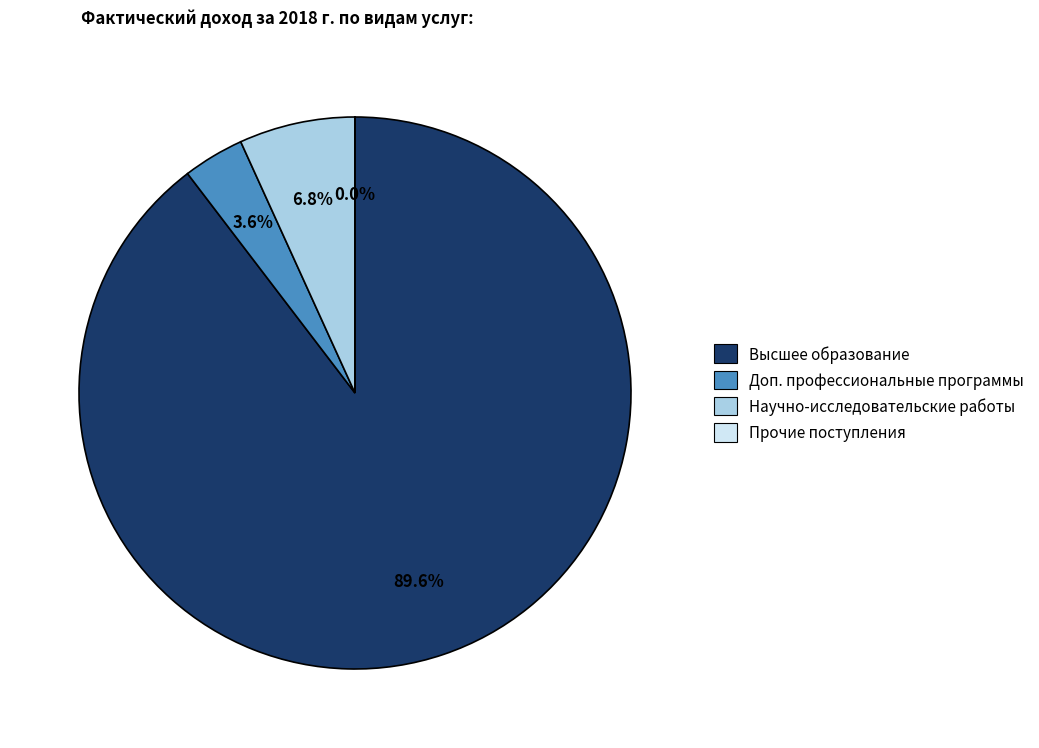

What is the largest slice in the pie chart?

Высшее образование